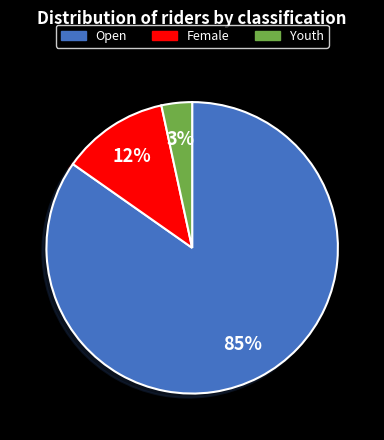

True or false: Open accounts for 85% of the total.

True